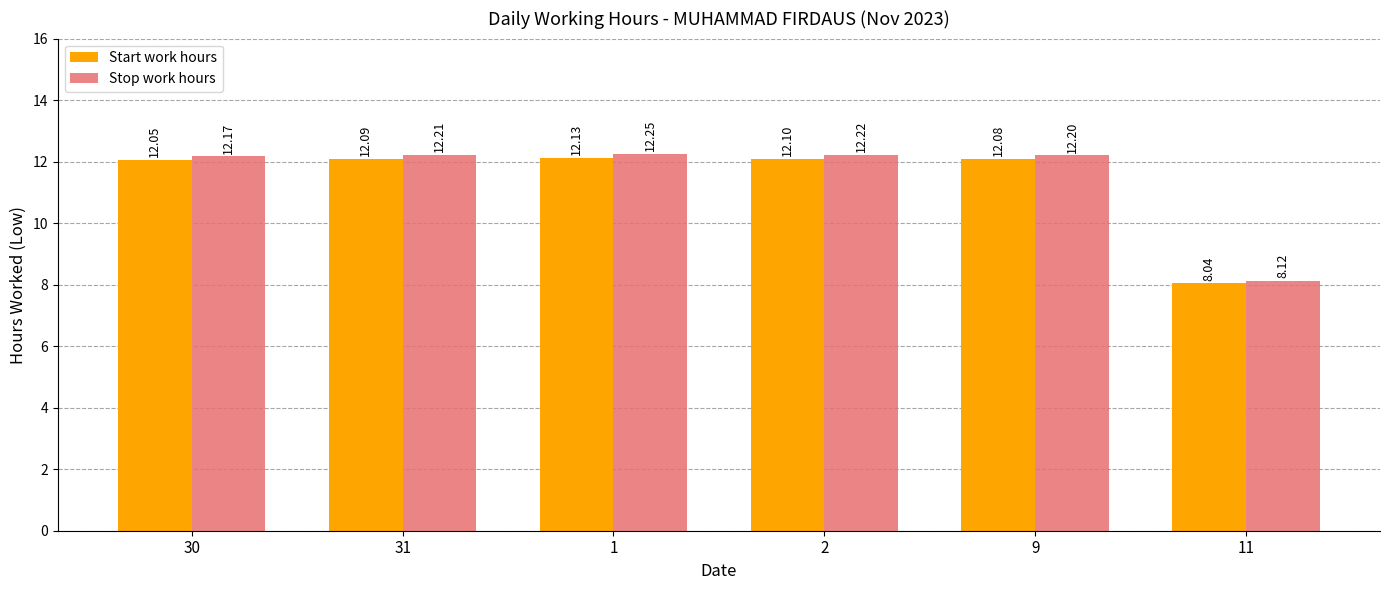

What is the total value across all series at 31?

24.3